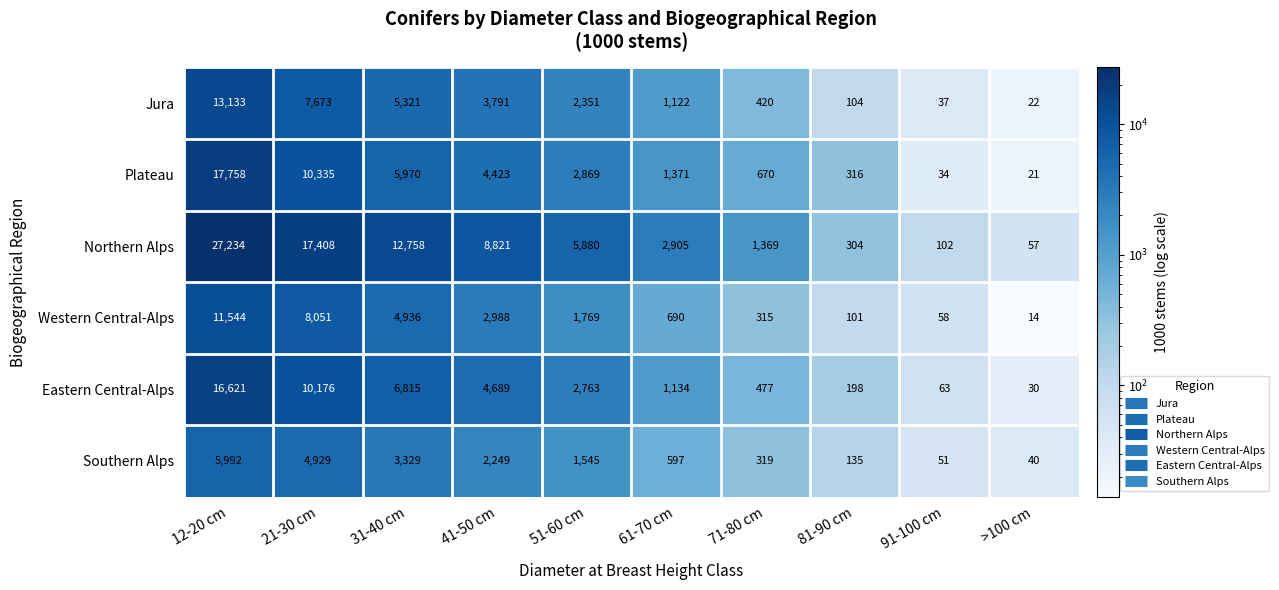

Rank the series by their maximum value, from lowest to highest.

Southern Alps, Western Central-Alps, Jura, Eastern Central-Alps, Plateau, Northern Alps